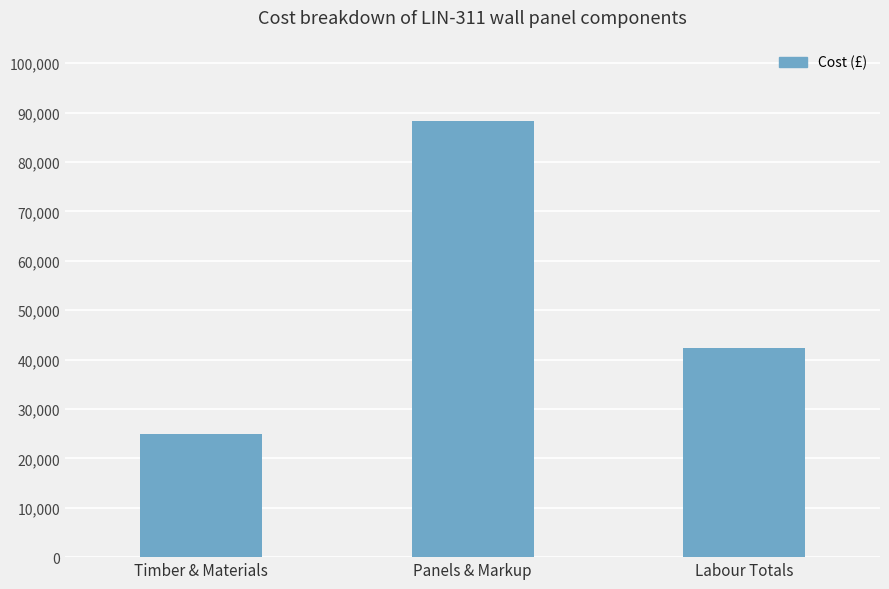

What position from the left is Panels & Markup?

2